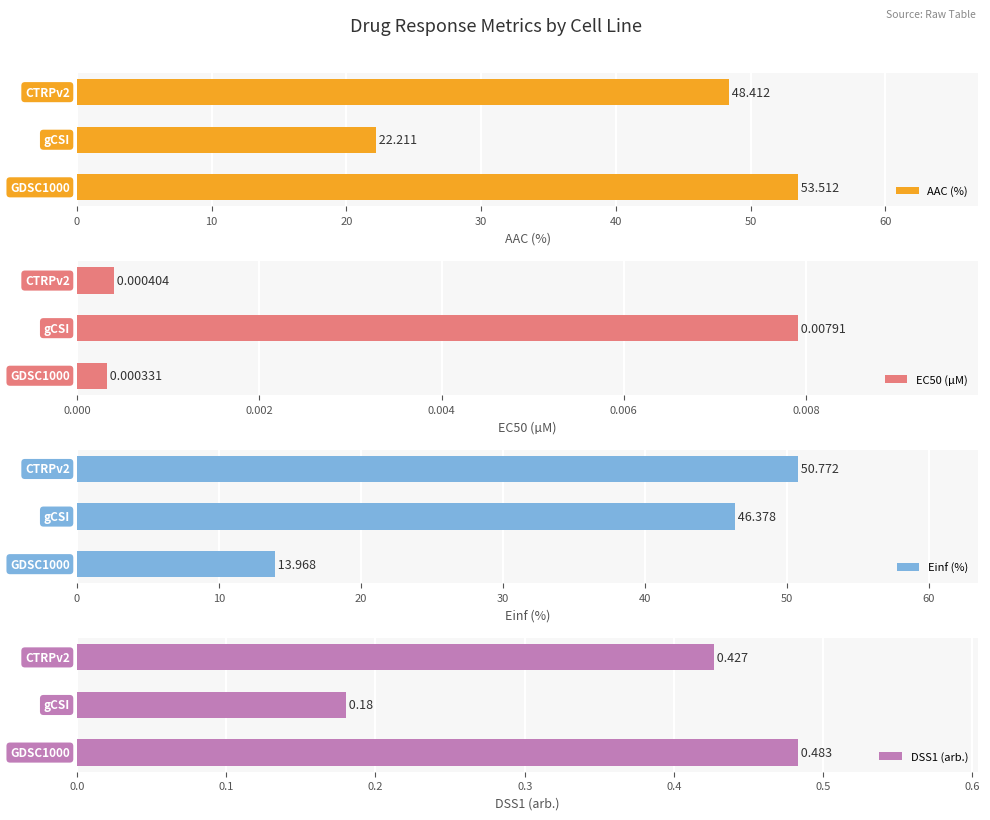

What is the sum of all AAC (%) values?

124.1